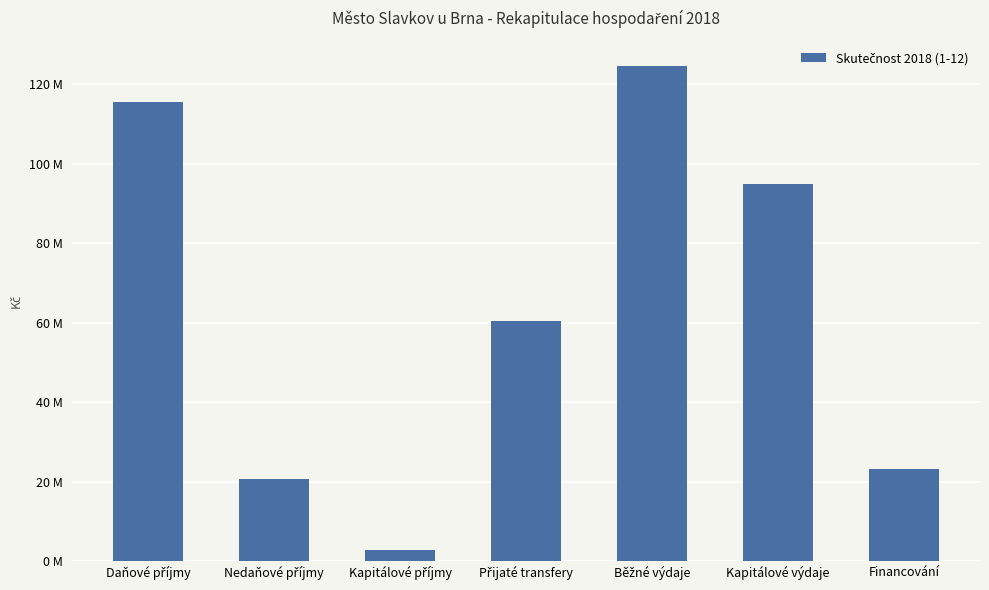

Does the chart contain stacked bars?

No